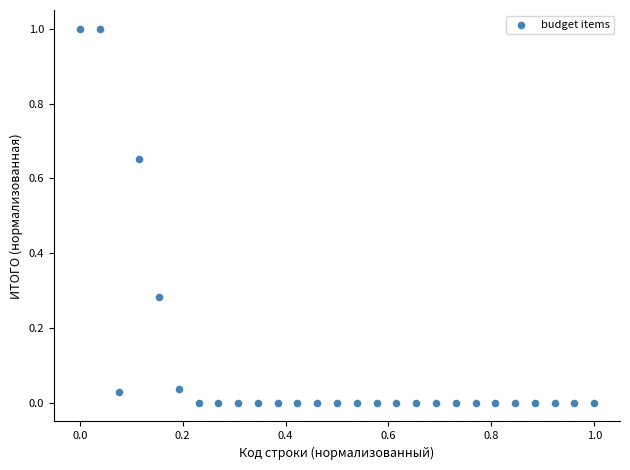

What is the range of X values (max minus min)?

1.0